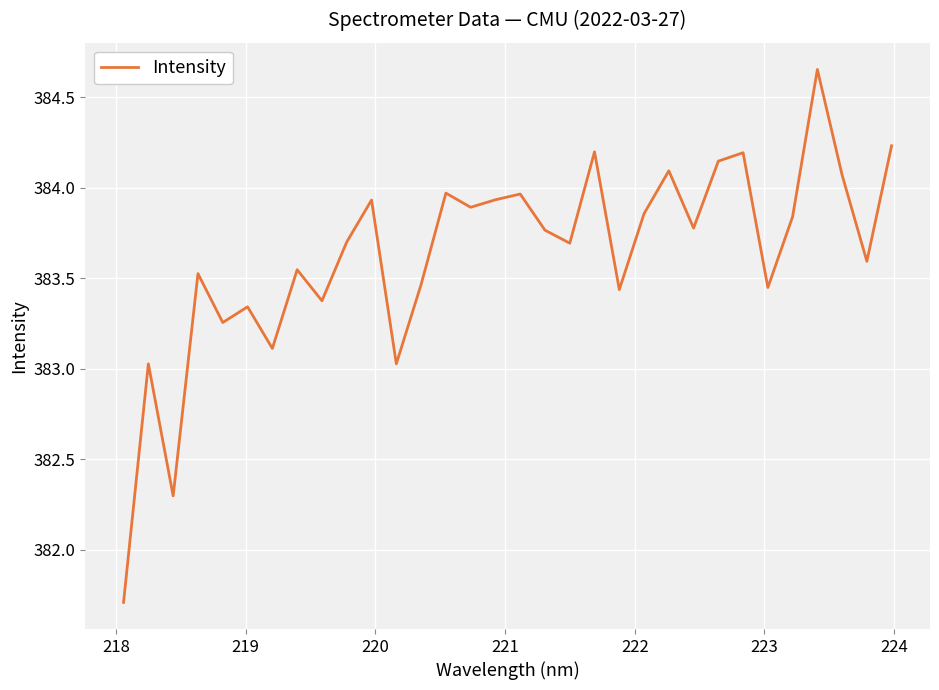

How many lines are shown in the chart?

1